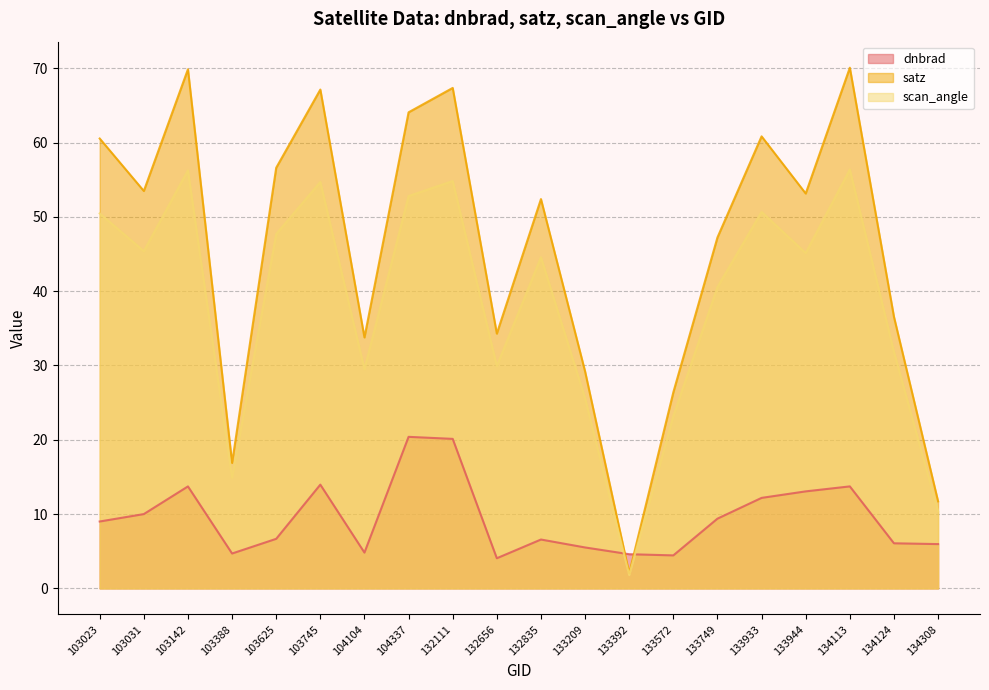

True or false: dnbrad has a value of 7.9 at 133392.

False